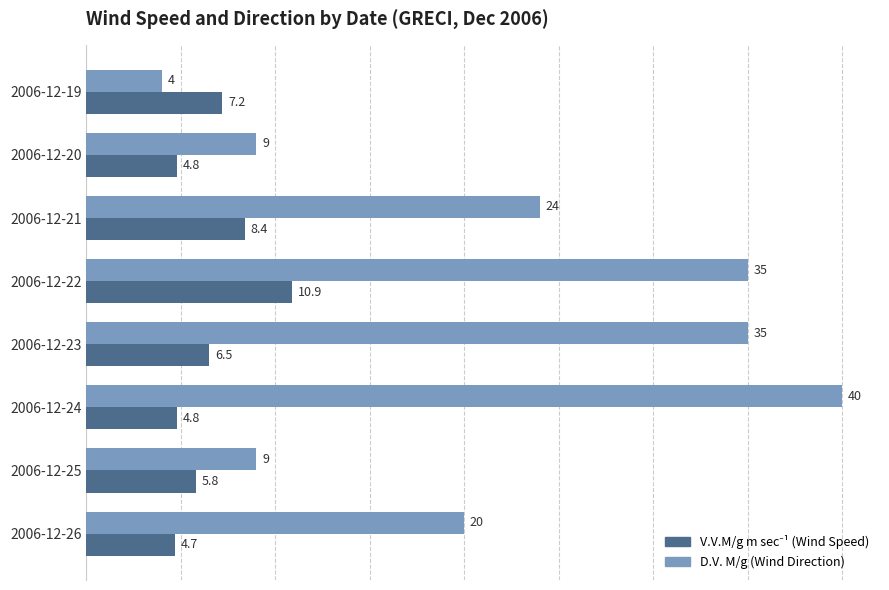

What is the maximum value shown in the chart?

40.0